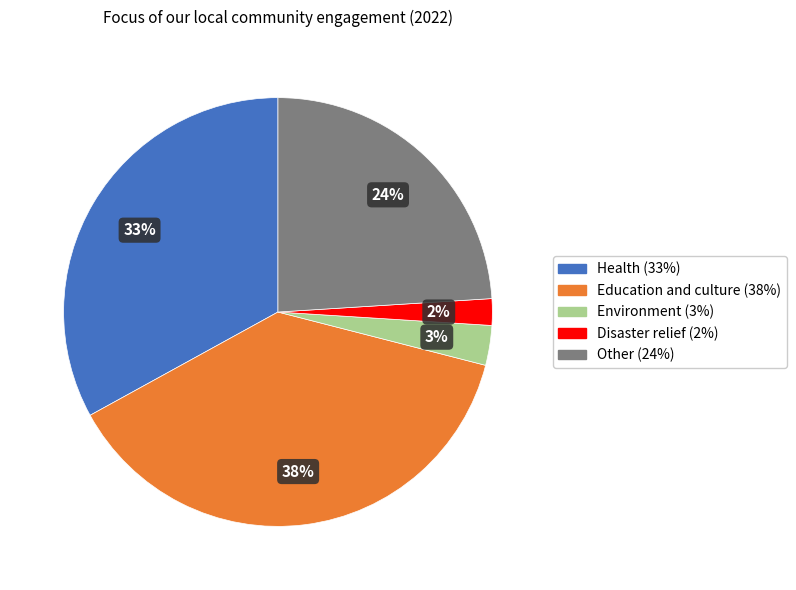

How many segments does this pie chart have?

5